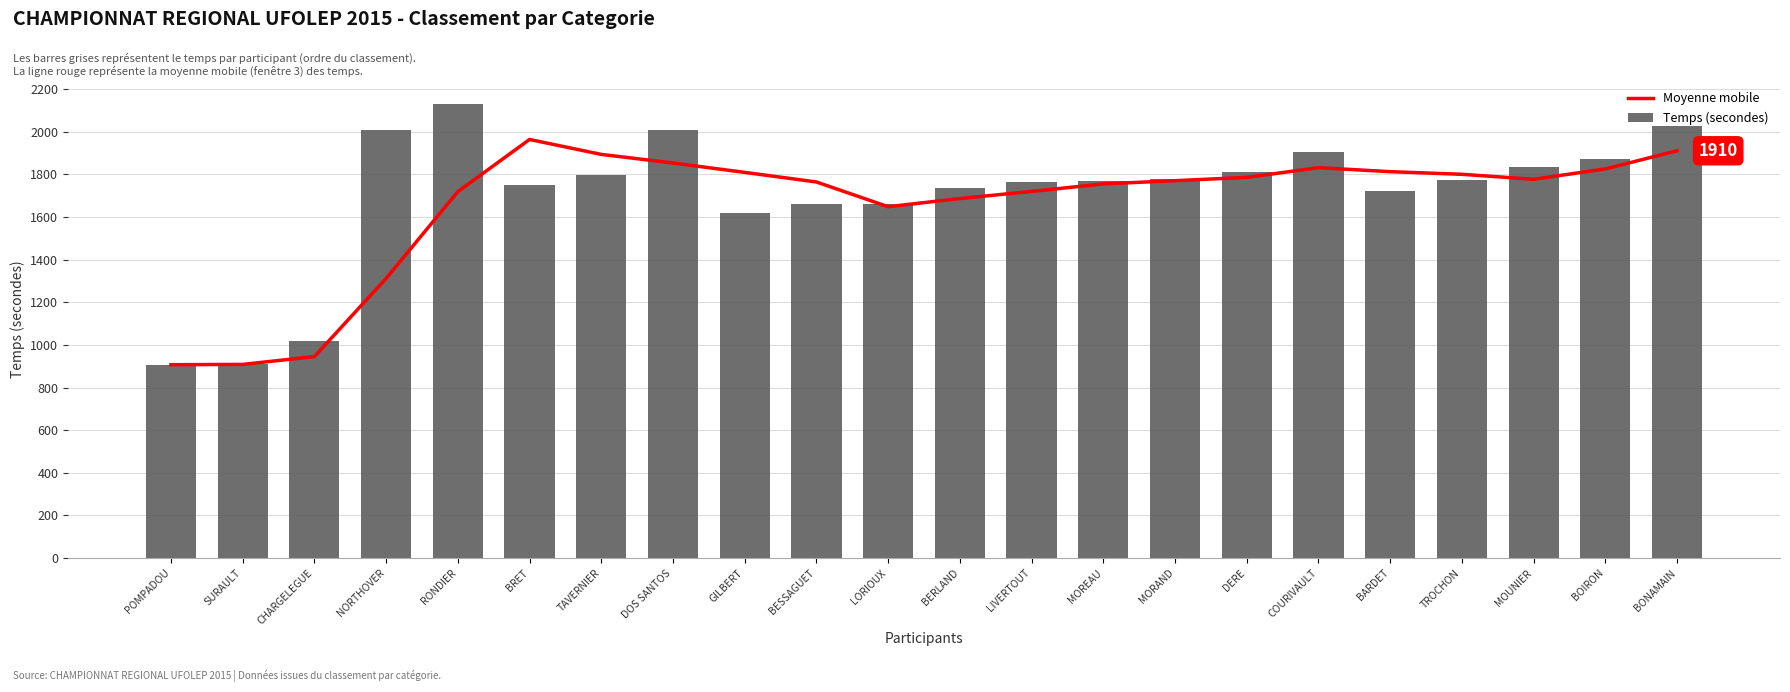

What is the lowest value of the Temps (secondes) series?

907